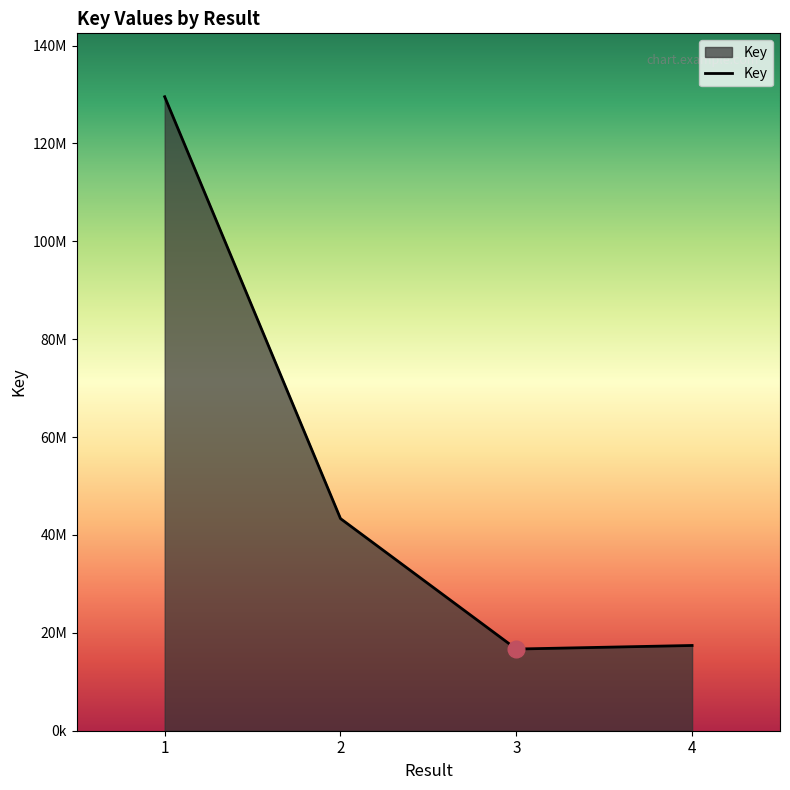

What is the minimum value shown in the chart?

16689279